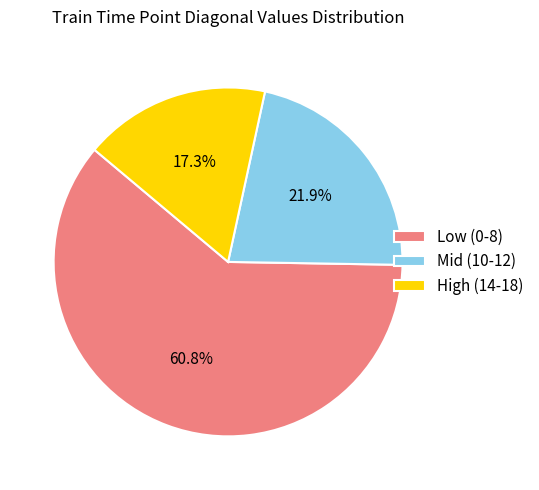

Which slice is the largest?

Low (0-8)